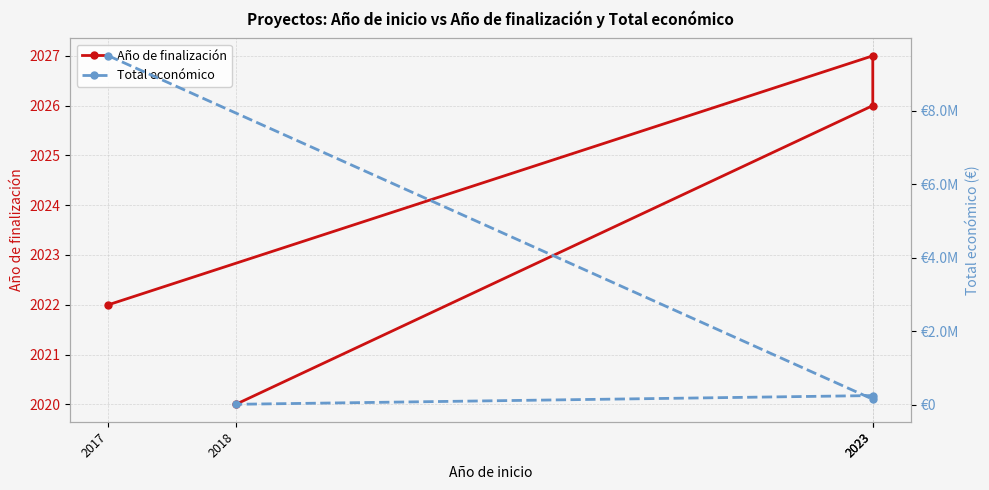

Which series changed the most between 2023 and 2018?

Total económico